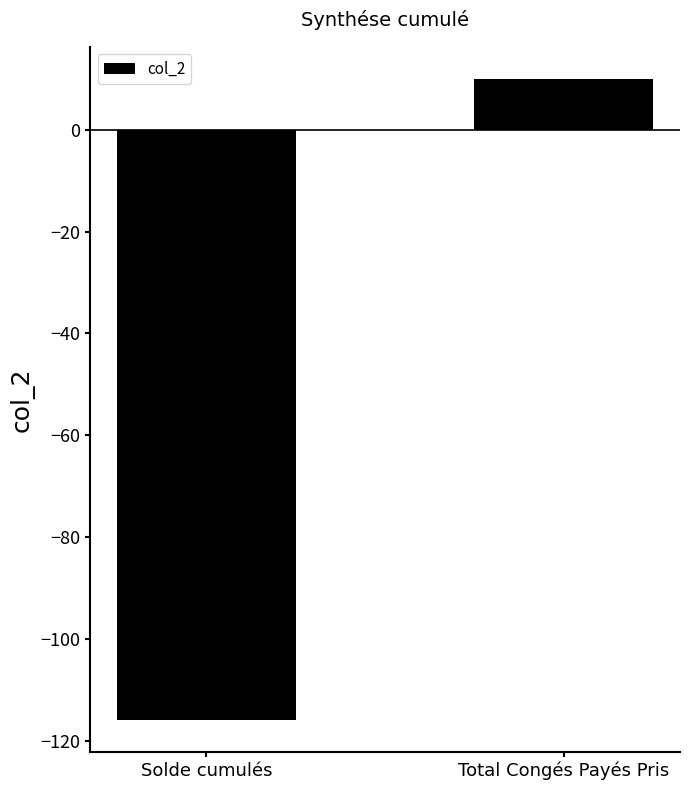

Is it true that the value at Total Congés Payés Pris is 5.8?

False